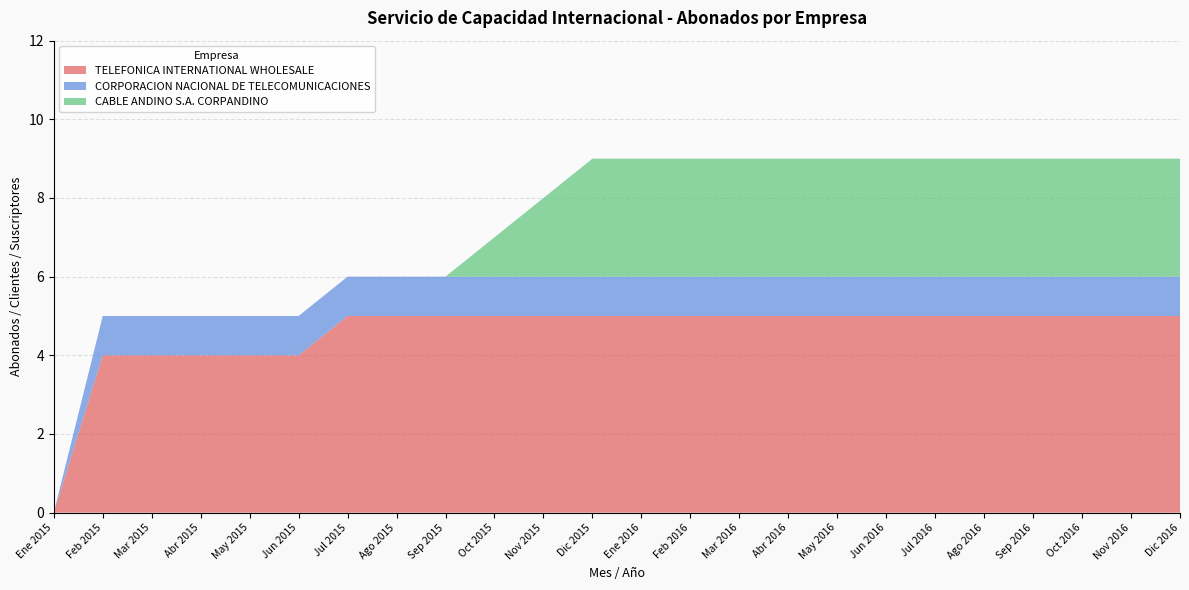

Reading right to left, what are all the values shown in this chart?

TELEFONICA INTERNATIONAL WHOLESALE: 5	5	5	5	5	5	5	5	5	5	5	5	5	5	5	5	5	5	4	4	4	4	4	0
CORPORACION NACIONAL DE TELECOMUNICACIONES: 1	1	1	1	1	1	1	1	1	1	1	1	1	1	1	1	1	1	1	1	1	1	1	0
CABLE ANDINO S.A. CORPANDINO: 3	3	3	3	3	3	3	3	3	3	3	3	3	2	1	0	0	0	0	0	0	0	0	0